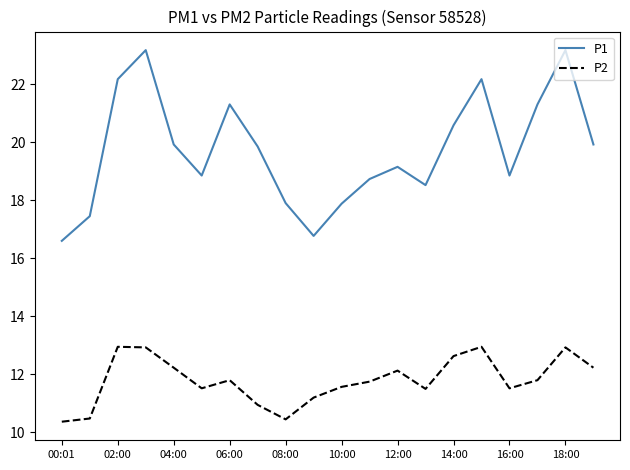

True or false: P1 has more than 0 interior local peaks.

True